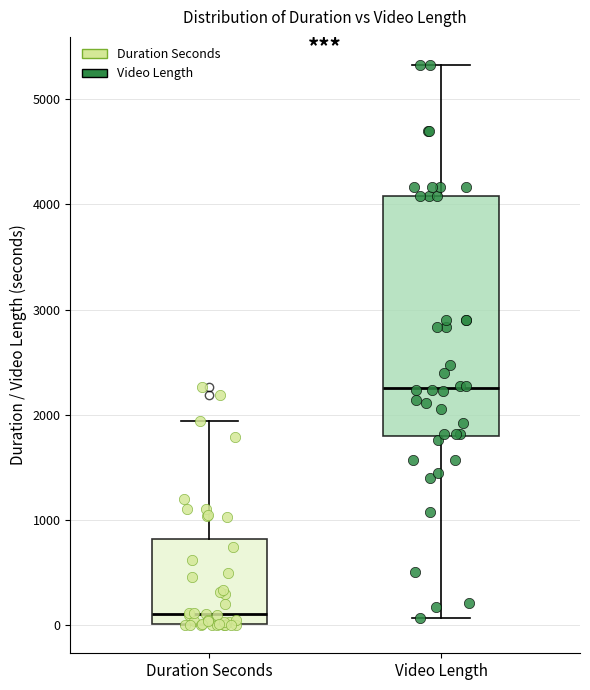

Comparing the boxes themselves (not the whiskers), which one is the tallest?

Video Length